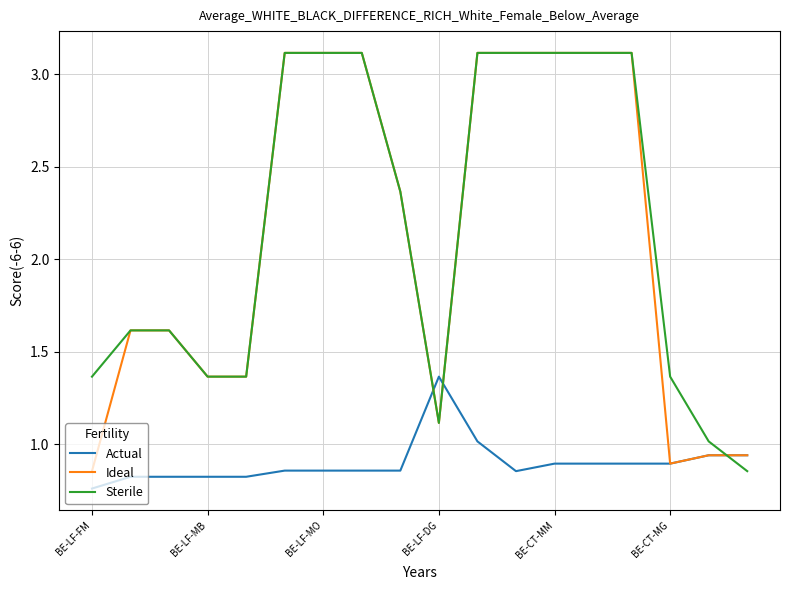

Which series ends up on top after the final intersection of Actual and Sterile?

Actual